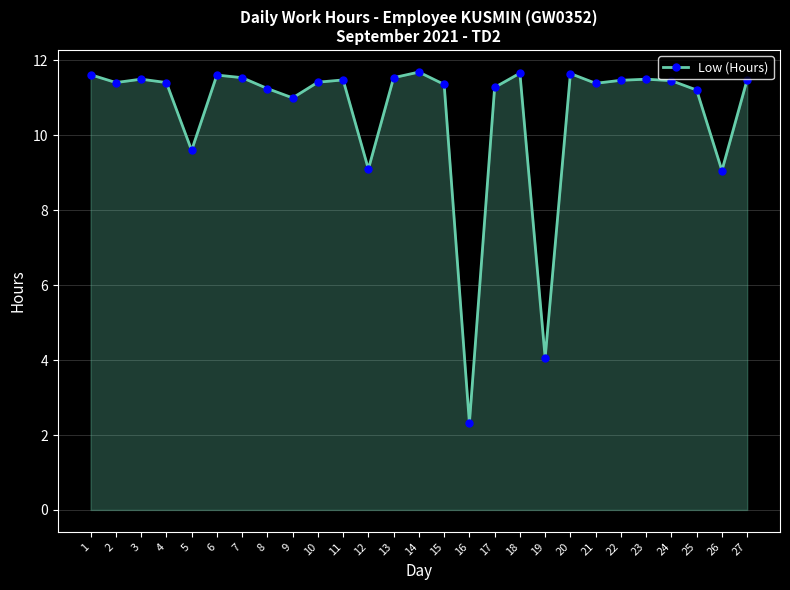

What is the maximum value shown in the chart?

11.7